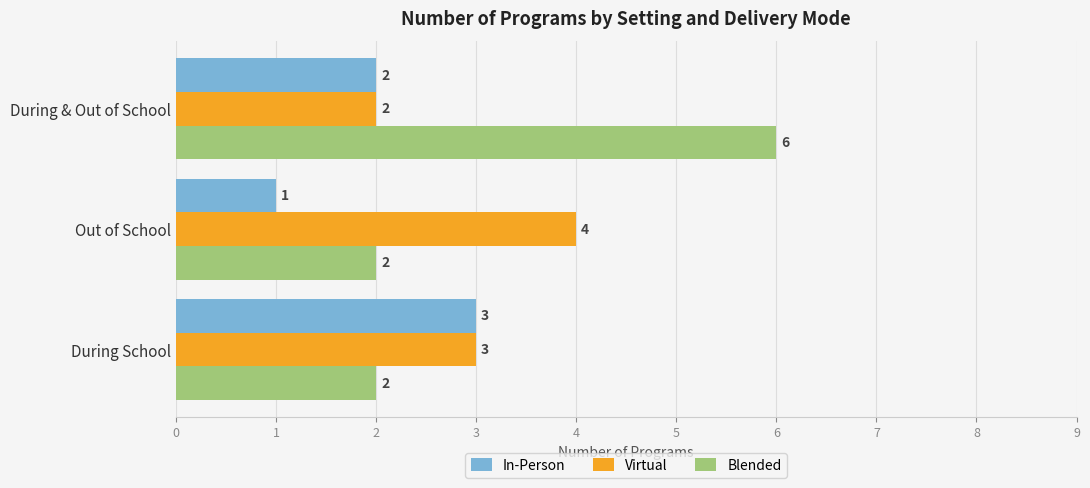

What value does the Virtual series have at During School?

3